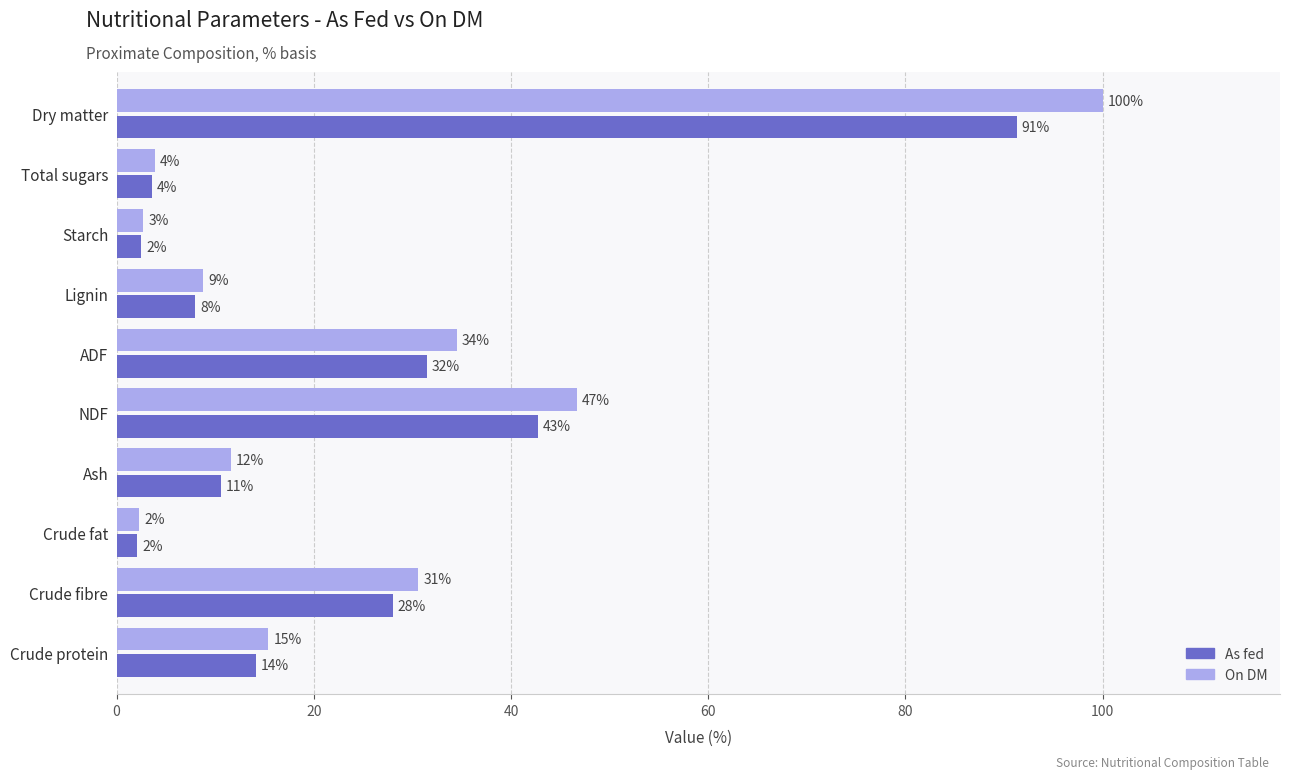

What are all the series names shown in the legend?

As fed, On DM